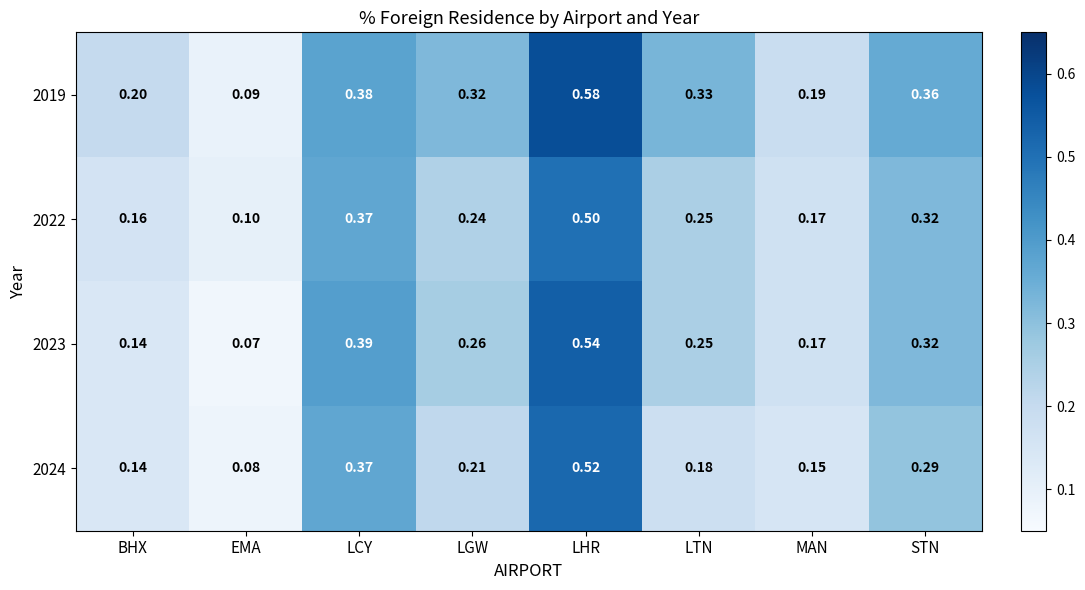

Where is 2024 nearest to the value 0?

EMA